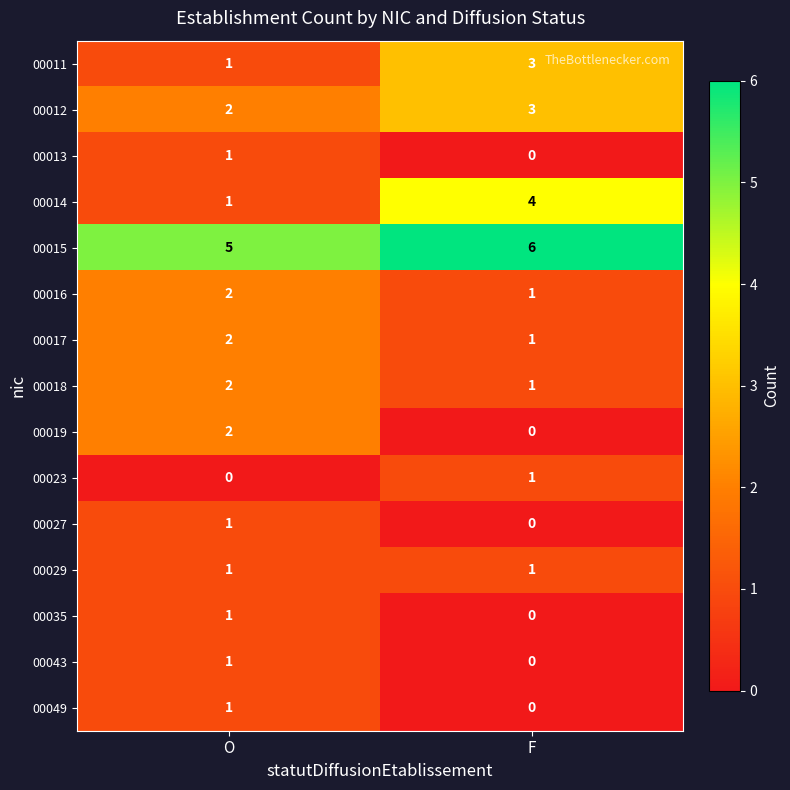

The 00019 series shows 3 at O. True or false?

False